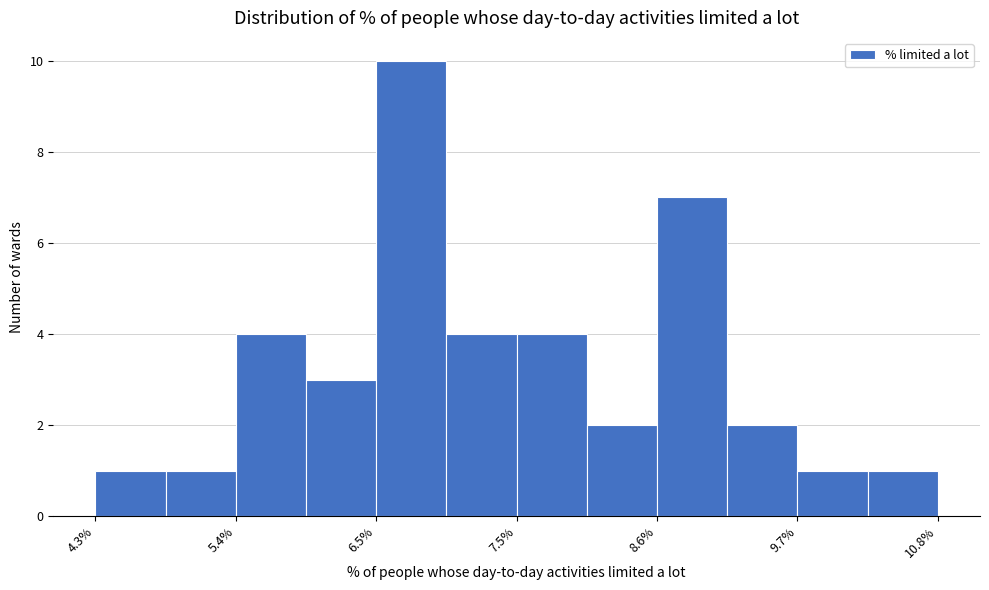

Around what value on the x-axis is the tallest bar? Give the approximate position of its centre, as read against the axis.

6.8